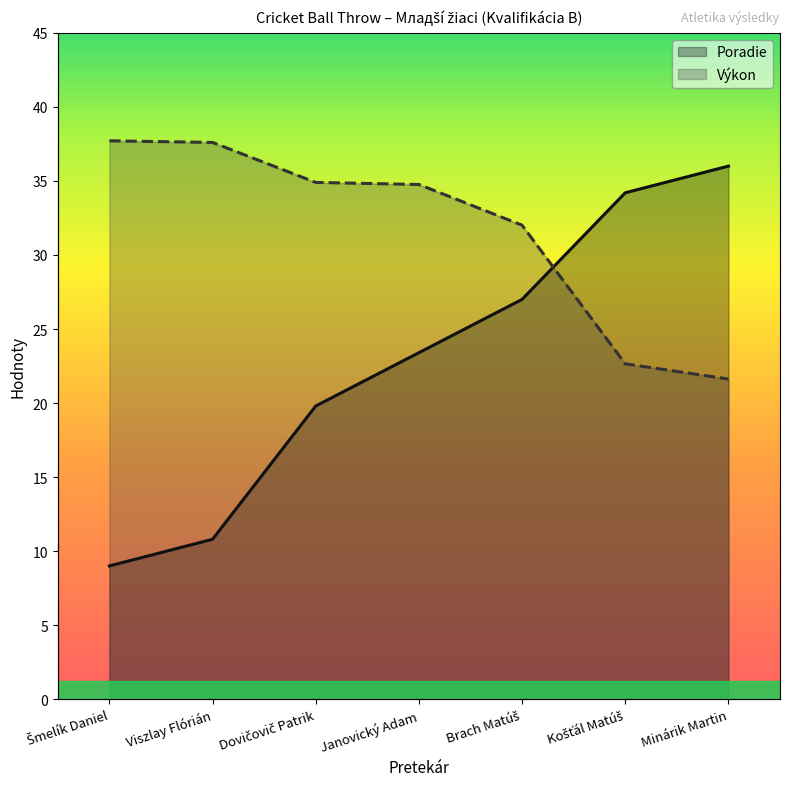

How many data points in Výkon are above 34?

4